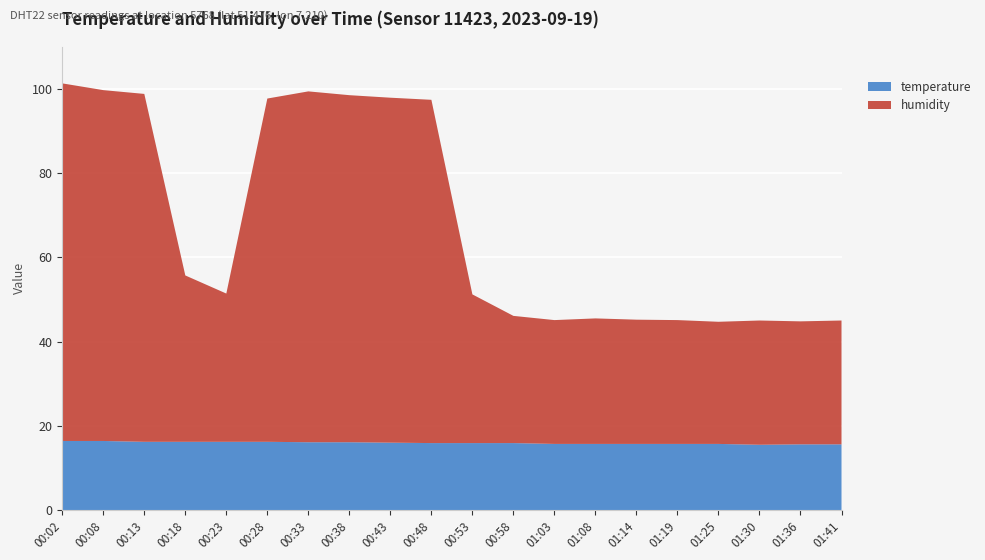

Reading left to right, transcribe all the data shown in this chart.

temperature: 00:02=16.4	00:08=16.4	00:13=16.2	00:18=16.2	00:23=16.2	00:28=16.2	00:33=16.1	00:38=16.1	00:43=16.0	00:48=15.9	00:53=15.9	00:58=15.9	01:03=15.7	01:08=15.7	01:14=15.7	01:19=15.7	01:25=15.7	01:30=15.5	01:36=15.6	01:41=15.6
humidity: 00:02=84.9	00:08=83.3	00:13=82.6	00:18=39.5	00:23=35.2	00:28=81.5	00:33=83.3	00:38=82.4	00:43=81.9	00:48=81.5	00:53=35.3	00:58=30.2	01:03=29.4	01:08=29.8	01:14=29.5	01:19=29.4	01:25=29.0	01:30=29.5	01:36=29.2	01:41=29.4